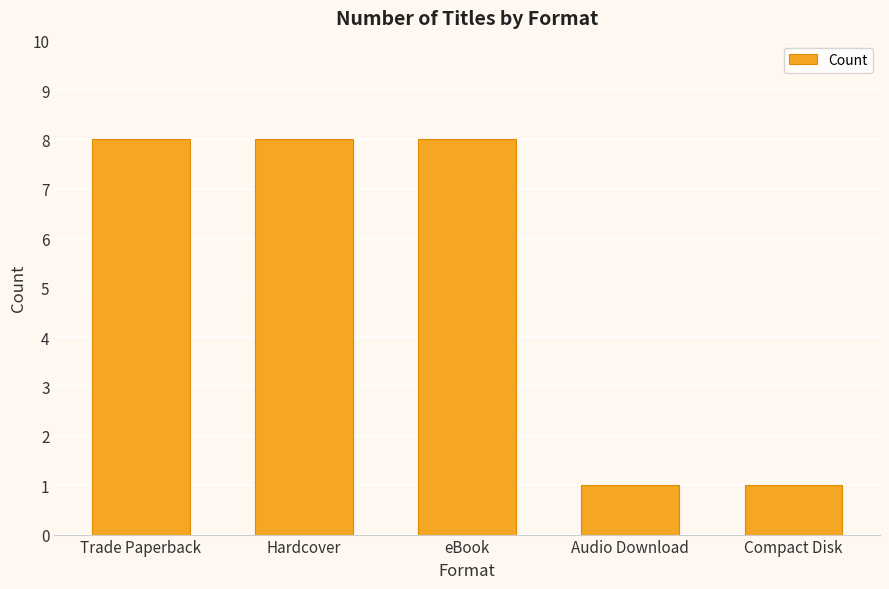

What is the difference between the values at Trade Paperback and Audio Download?

7